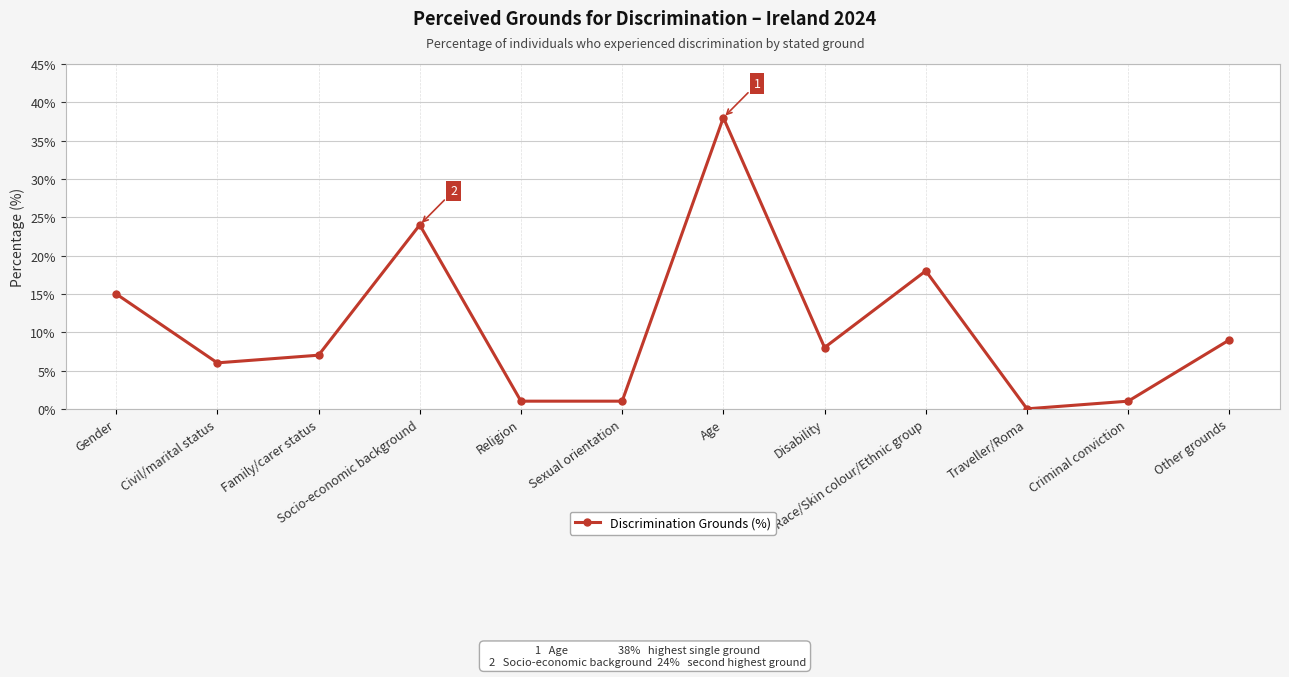

What is the average value?

11